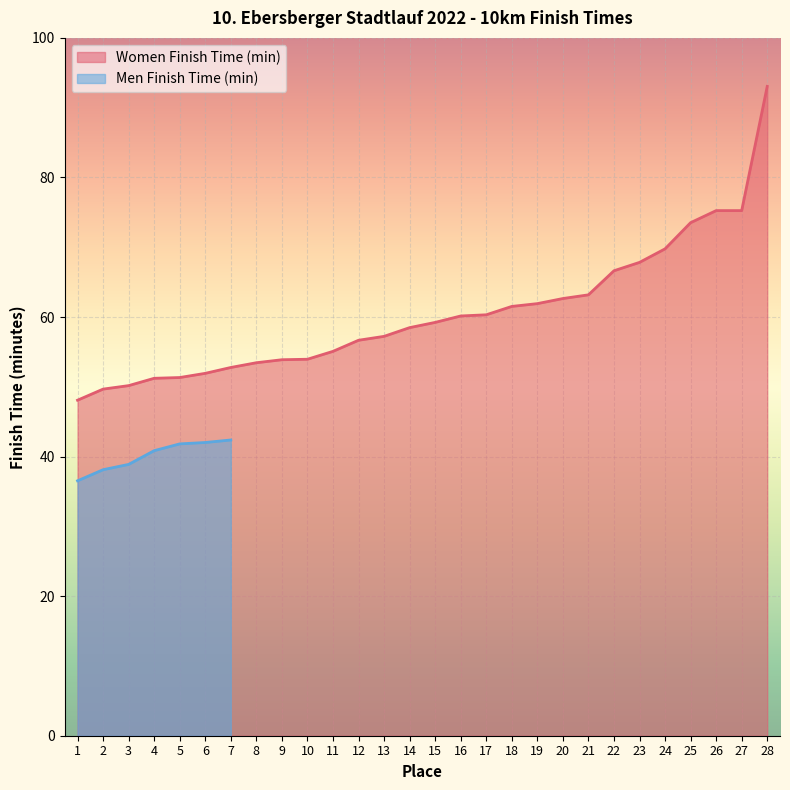

What is the difference between the second highest and second lowest values?

25.6